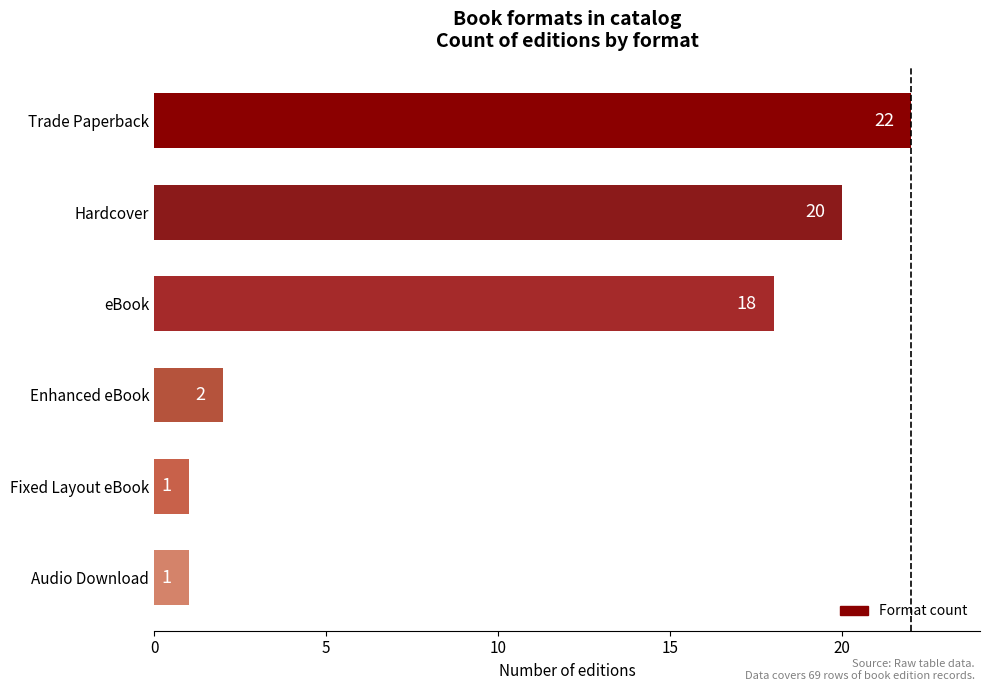

Between Enhanced eBook and Hardcover, which is larger?

Hardcover